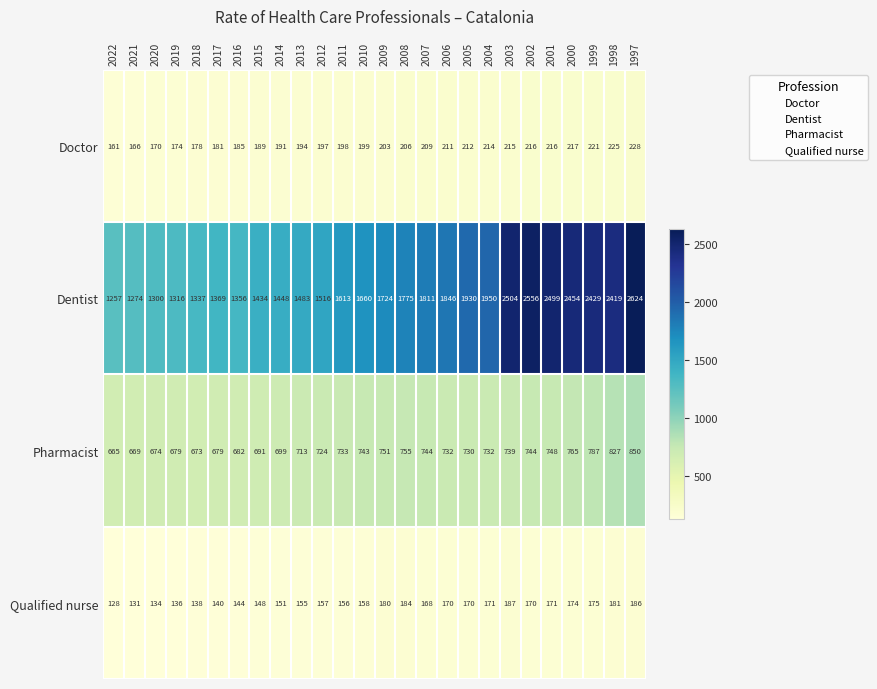

What is the sum of the Pharmacist values at 2007 and 2012?

1468